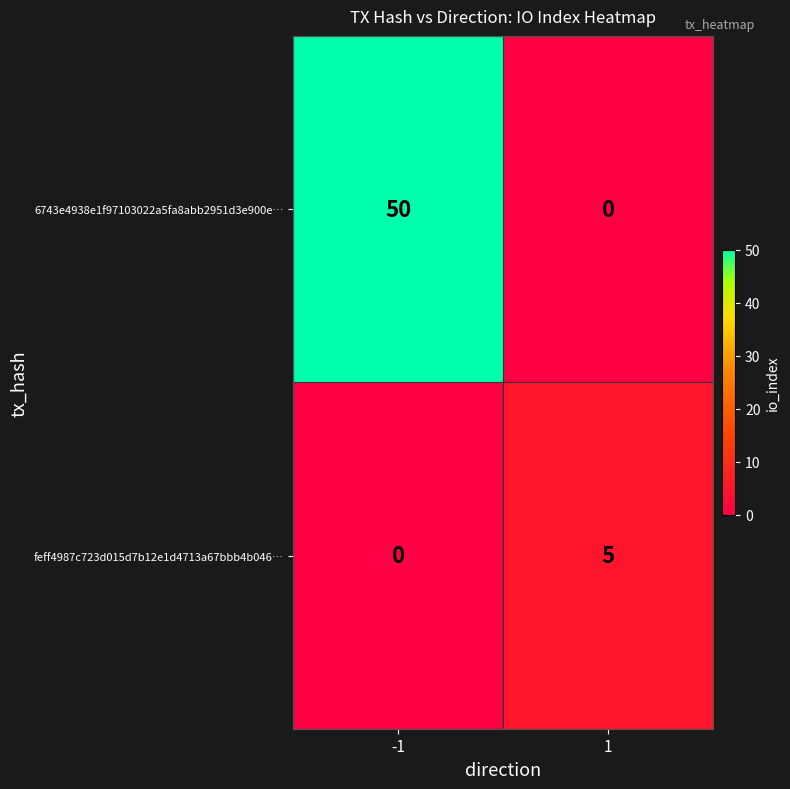

Which series has the largest total across all categories?

6743e4938e1f97103022a5fa8abb2951d3e900e…